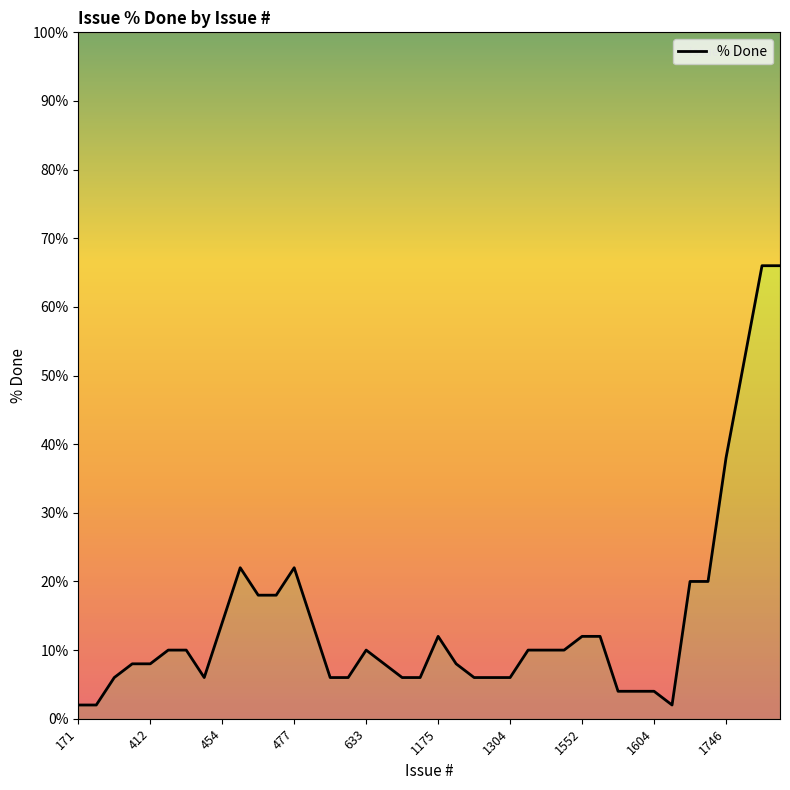

What is the sum of all values?

570